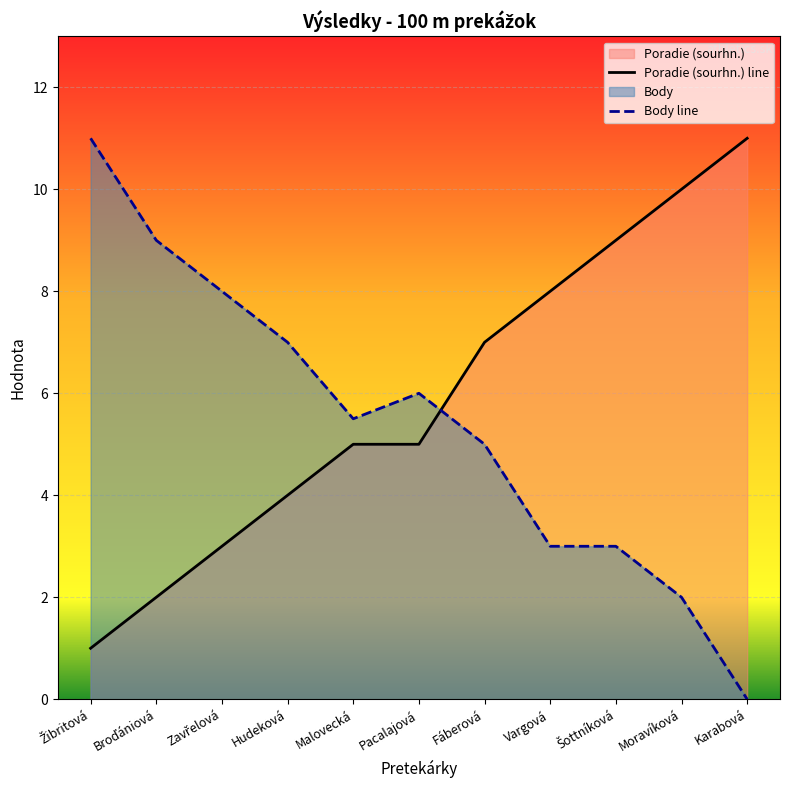

True or false: Poradie (sourhn.) line has more than 2 interior local peaks.

False